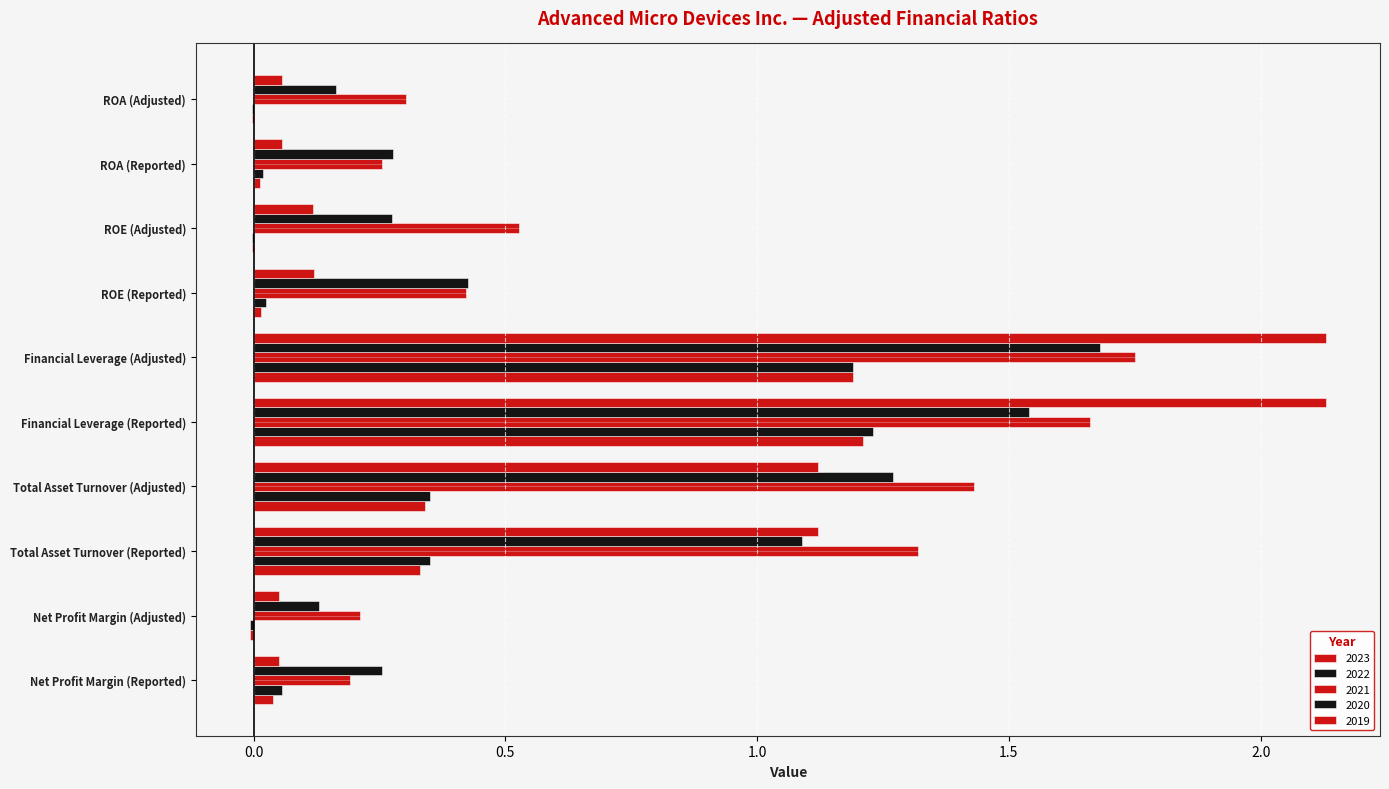

The value of 2021 at Total Asset Turnover (Reported) is 1.3. True or false?

True